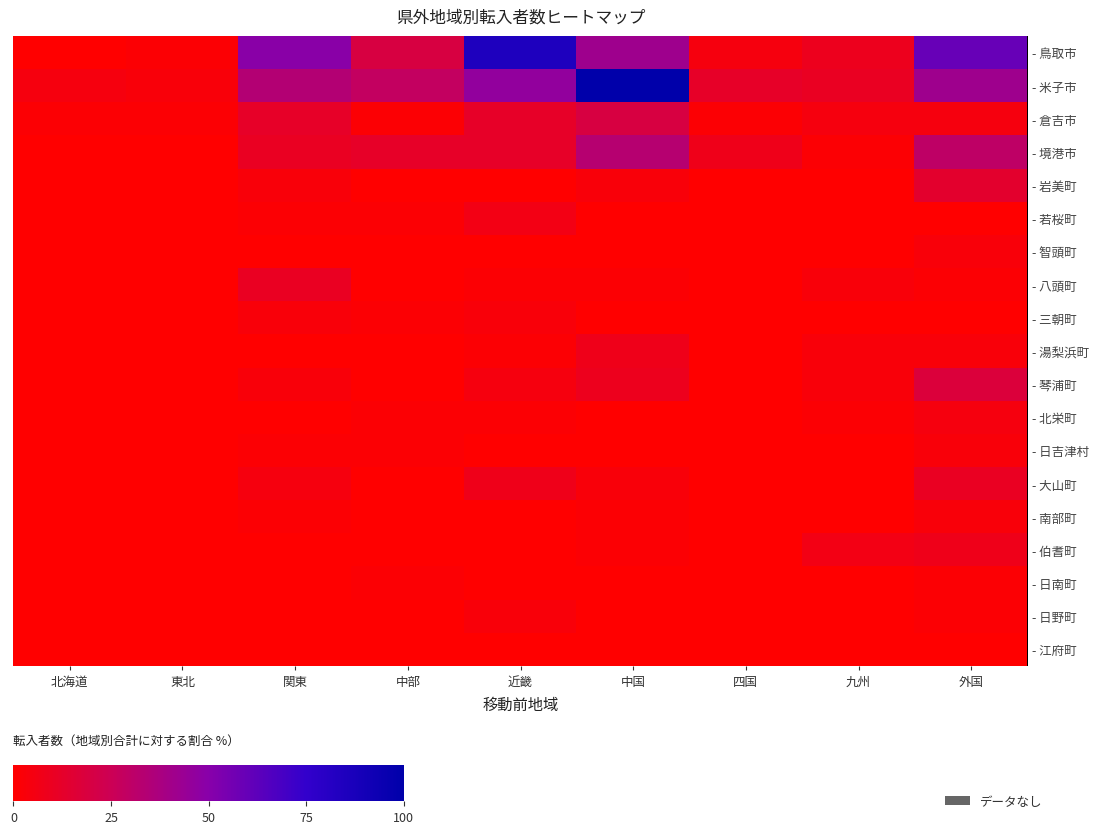

Which series has the largest range (max minus min)?

- 米子市